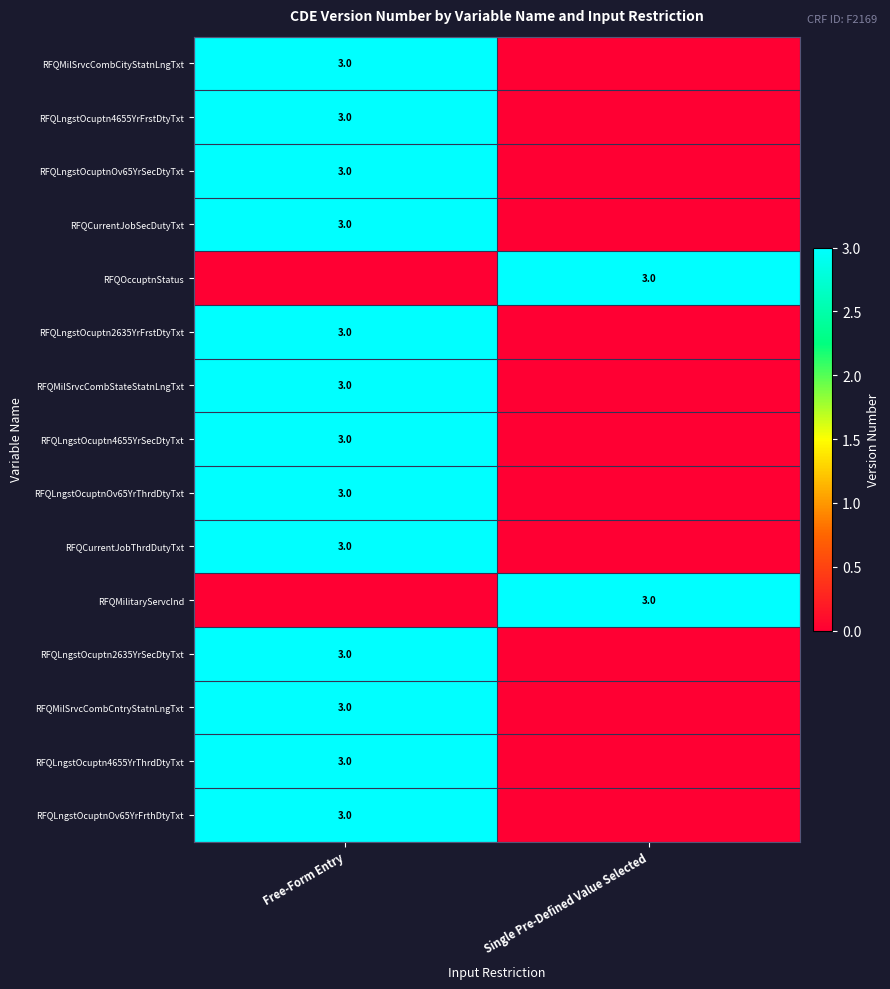

True or false: RFQLngstOcuptn4655YrSecDtyTxt has a value of 3 at Free-Form Entry.

True